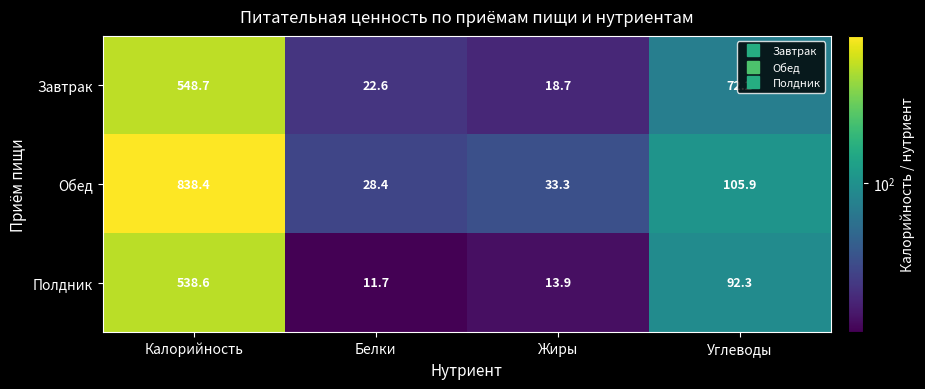

At Калорийность, list the series in order from largest to smallest.

Обед, Завтрак, Полдник